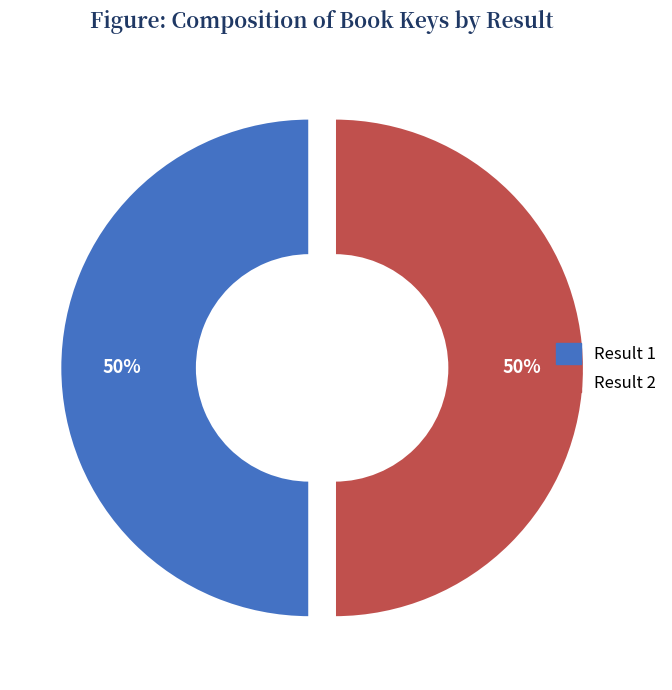

Combined, do 2 and 1 account for over 50%?

Yes